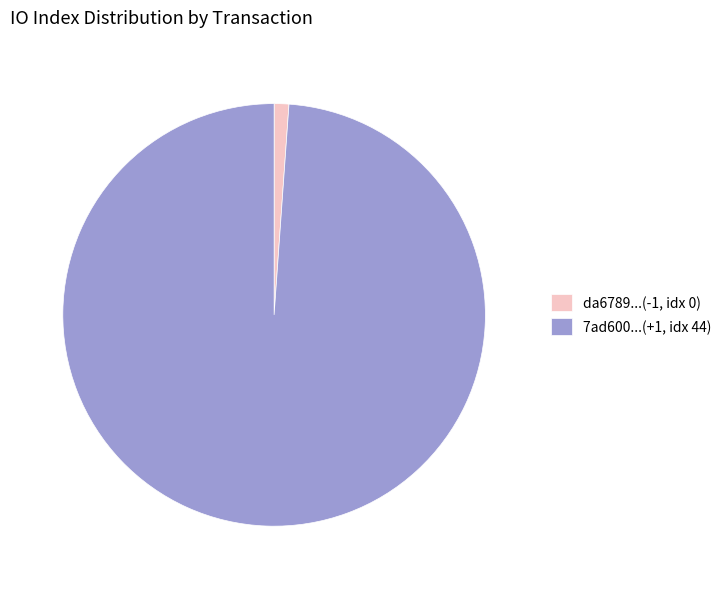

What is the smallest slice in the pie chart?

da6789...(-1, idx 0)